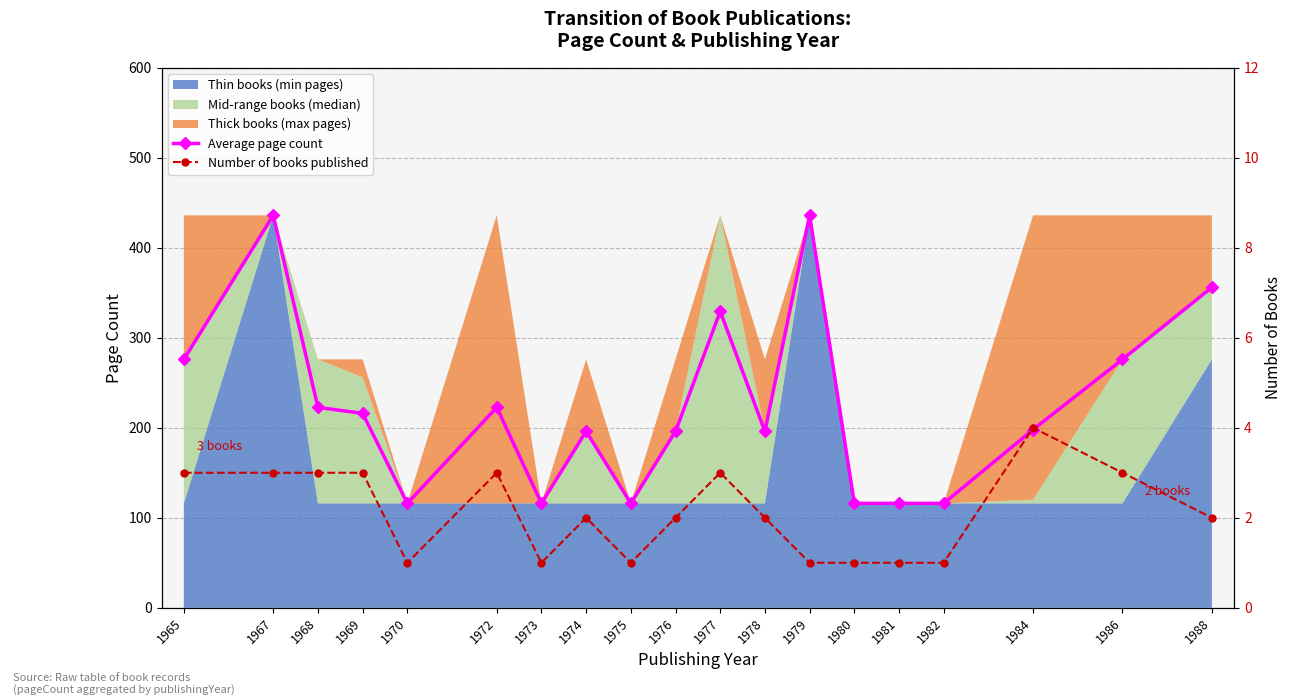

The Average page count series shows 155.3 at 1973. True or false?

False